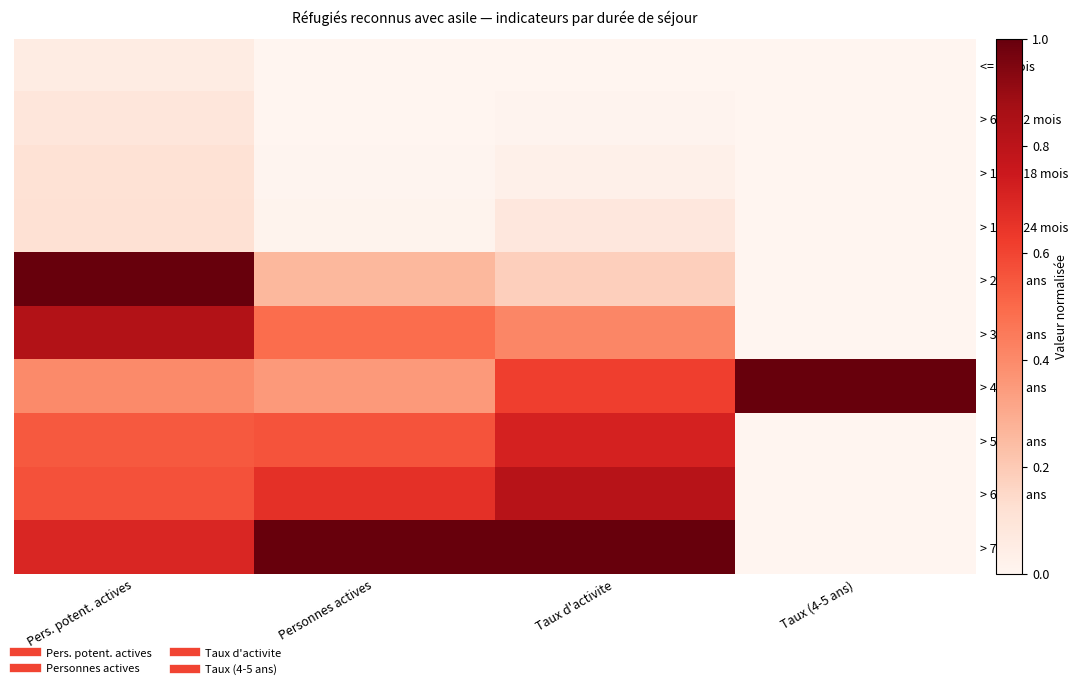

What is the maximum value shown in the chart?

1.0